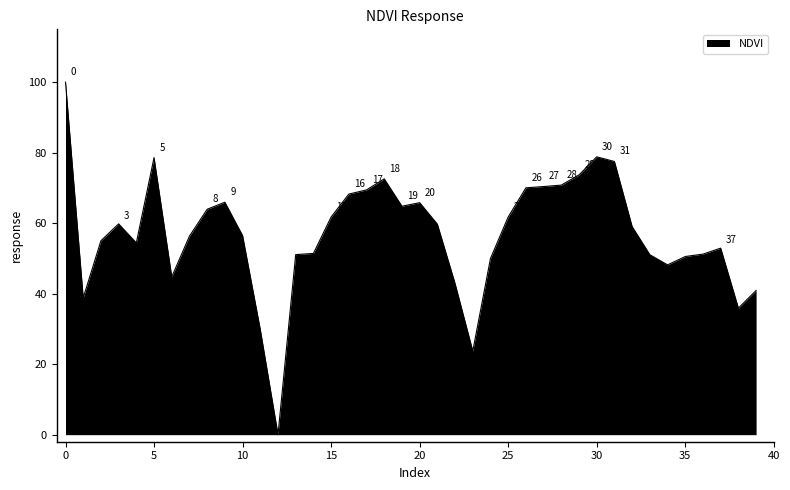

Reading right to left, what are all the values shown in this chart?

40.9	35.9	52.9	51.2	50.5	48.2	51.1	59.0	77.5	78.8	73.7	70.8	70.4	70.0	61.8	50.0	23.7	42.9	59.7	65.8	64.8	72.6	69.4	68.3	61.7	51.4	51.1	0.0	29.8	56.5	65.9	64.0	56.3	44.8	78.6	54.4	59.8	55.0	38.8	100.0